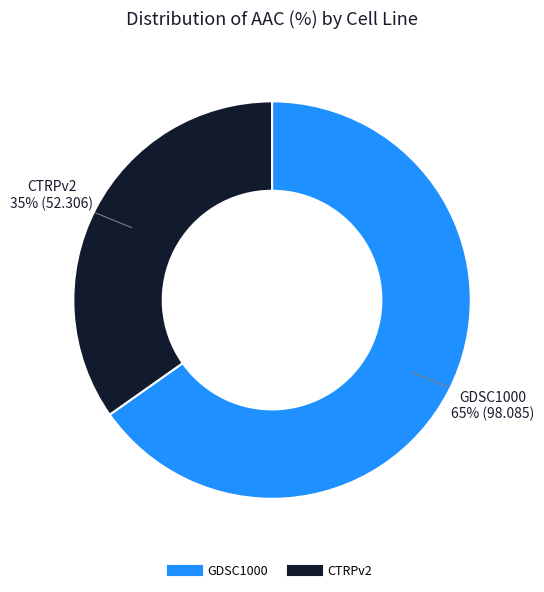

Which category has the biggest portion of the pie?

GDSC1000